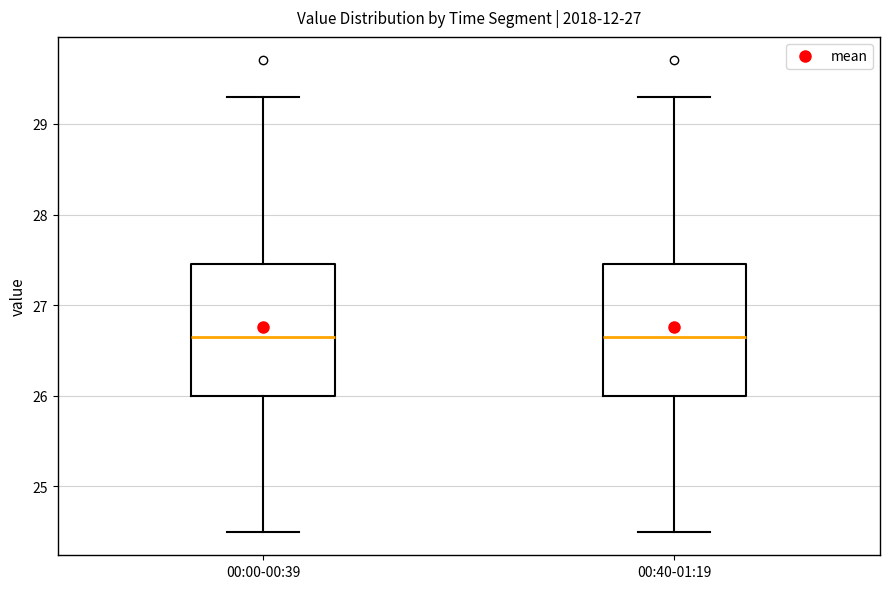

Reading left to right, read every box against the y-axis: the position of its median line, the range the box covers, and the ends of its whiskers. The values are not printed on the chart, so give them approximately, as read against the axis.

00:00-00:39: median 26.7, box 26.0 to 27.5, whiskers 24.5 to 29.3
00:40-01:19: median 26.7, box 26.0 to 27.5, whiskers 24.5 to 29.3